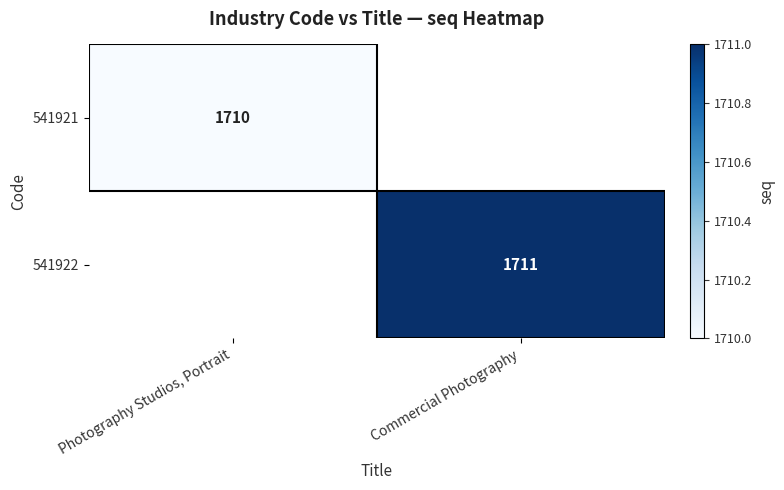

Is it true that 541922 equals 1711 at Commercial Photography?

True